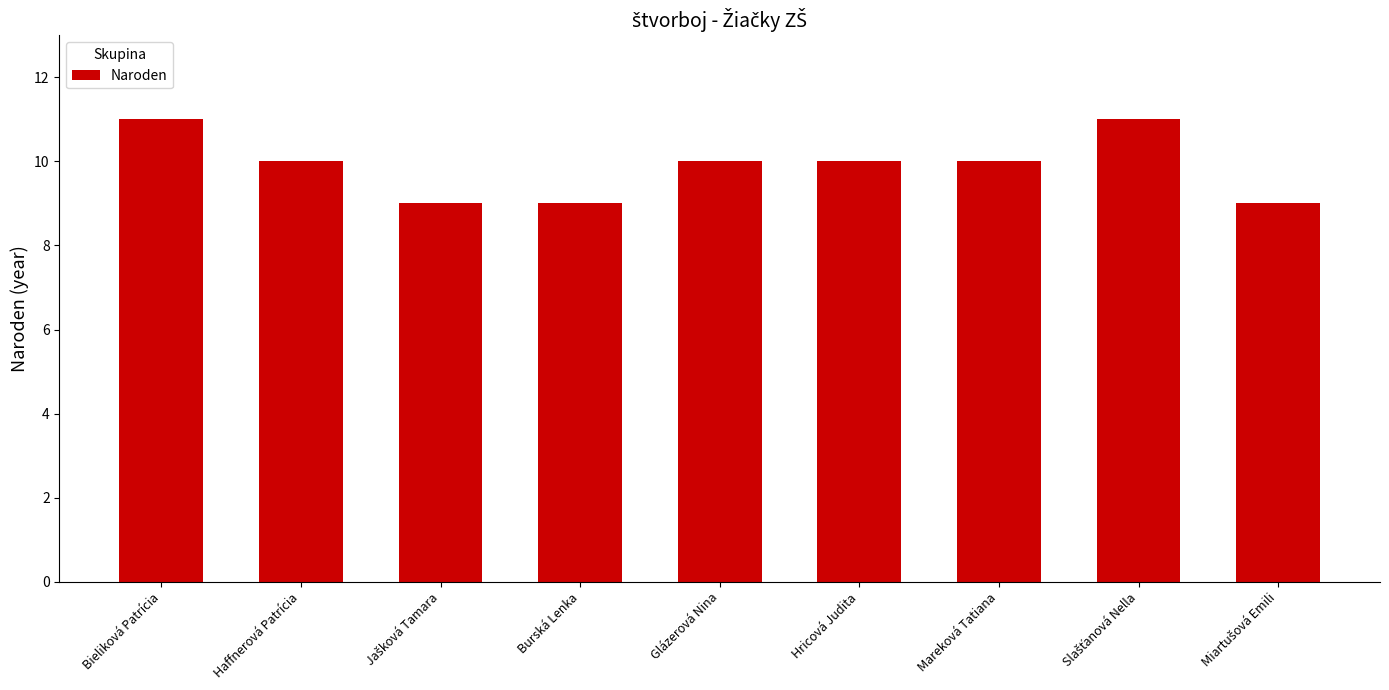

Reading left to right, transcribe all the data shown in this chart.

11	10	9	9	10	10	10	11	9